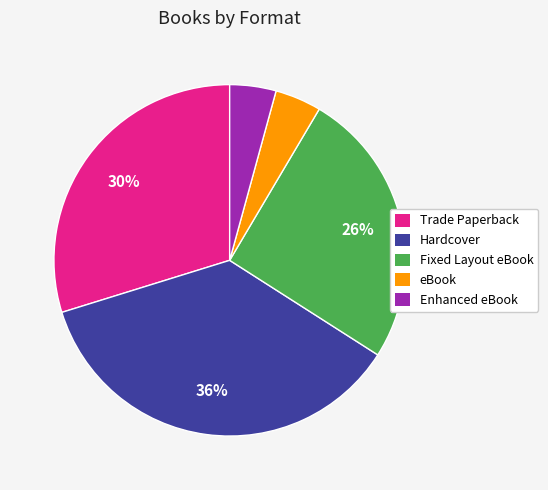

Does any single category account for the majority?

No